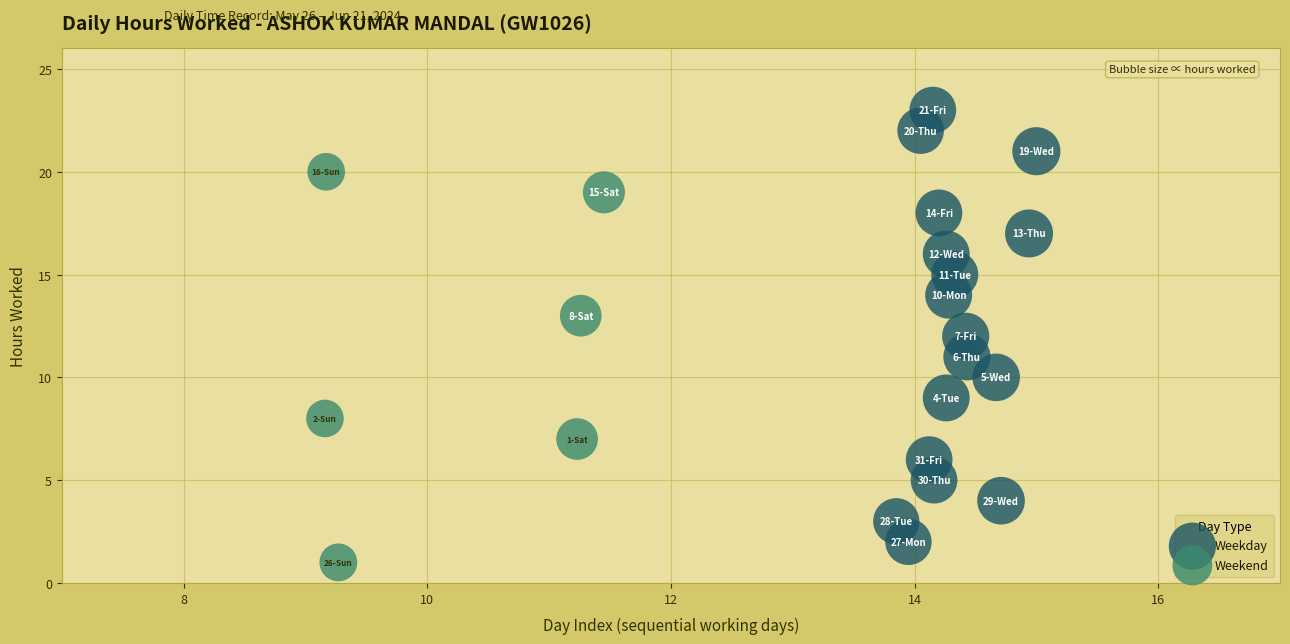

Which series contains the highest Y value?

Weekday